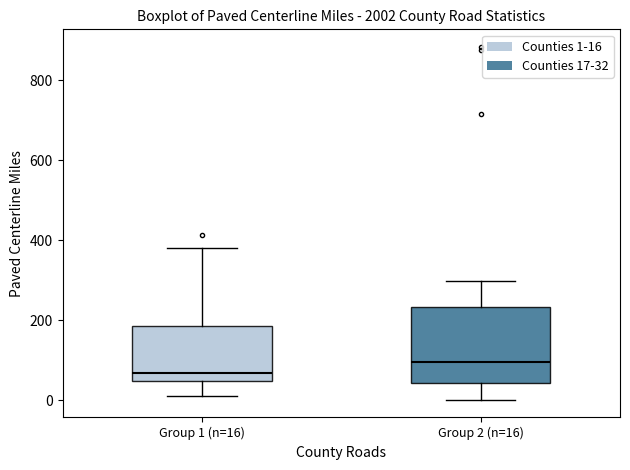

Comparing the boxes themselves (not the whiskers), which one is the tallest?

Group 2 (n=16)